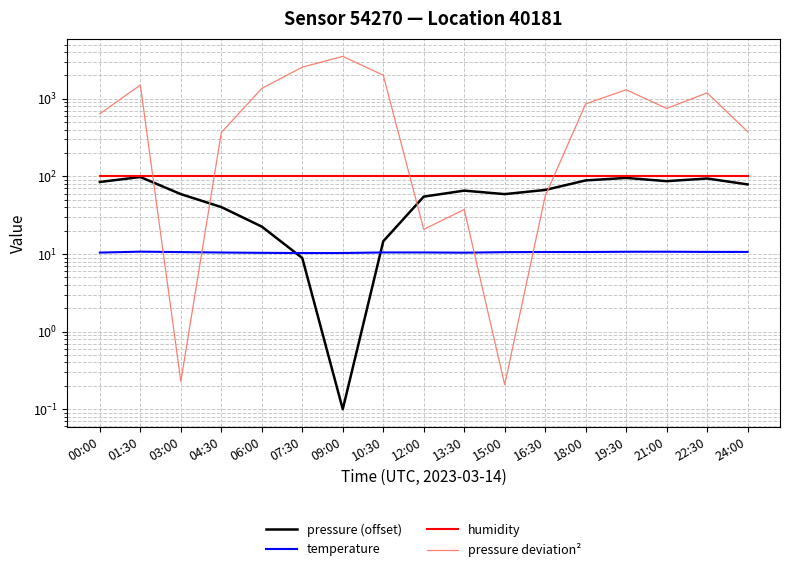

Where does the pressure deviation² series first go above 750?

01:30